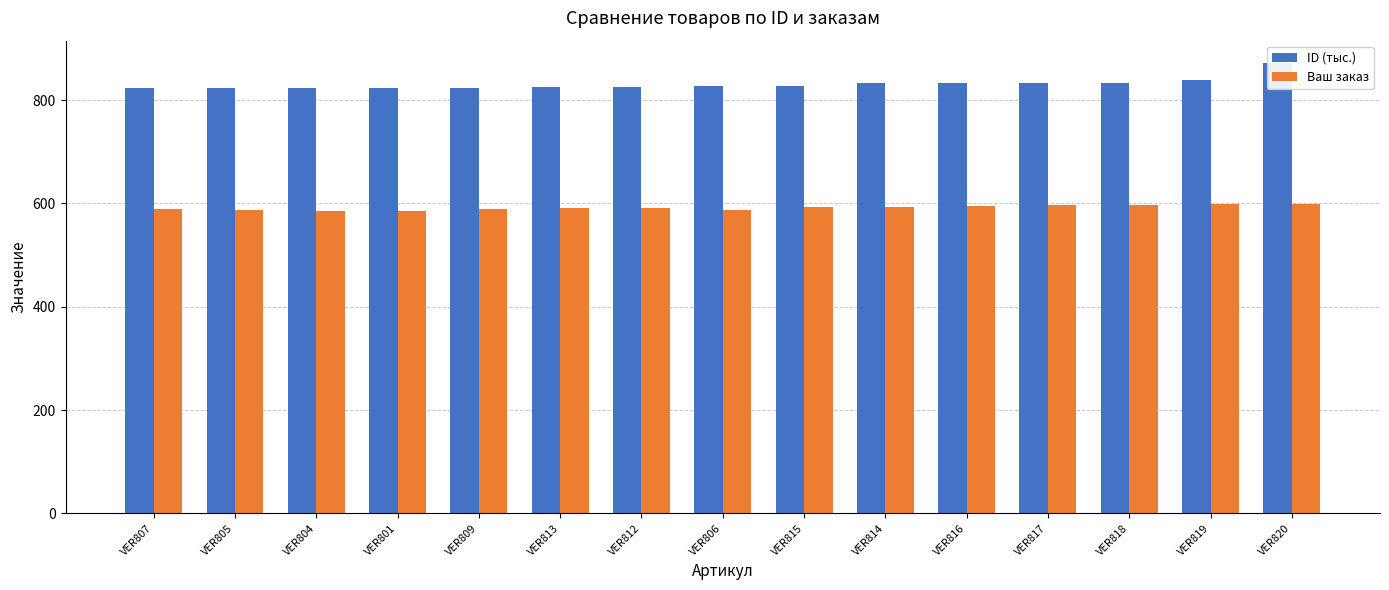

The value of ID (тыс.) at VER813 is 460.5. True or false?

False